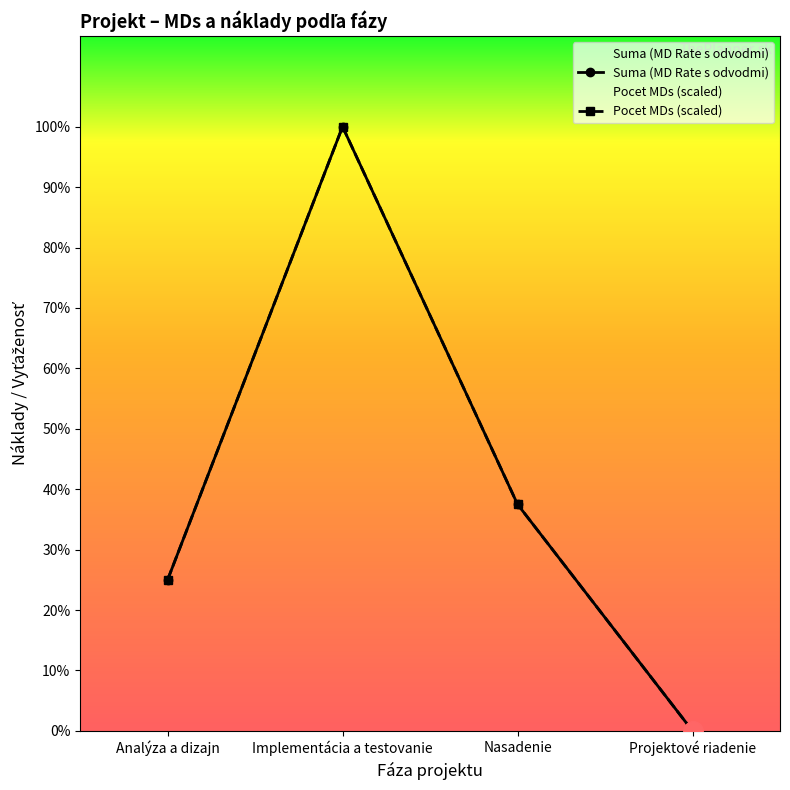

True or false: Pocet MDs and Suma (MD Rate s odvodmi) intersect in this chart.

False